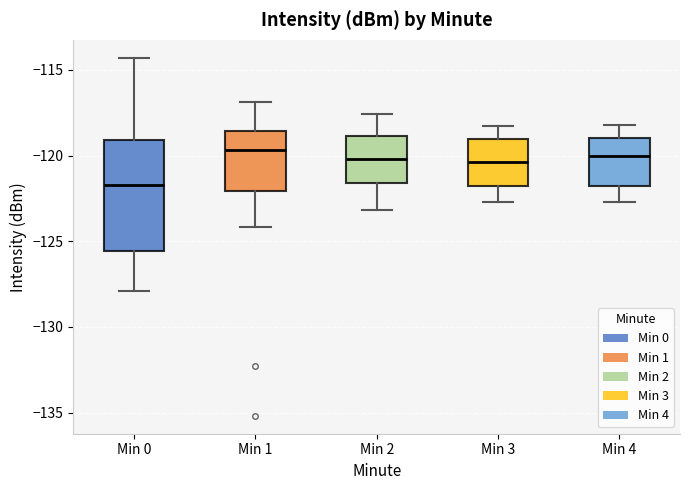

Reading left to right, transcribe this box plot: for each box, give where its median line is, the range the box spans, and where its two whiskers end, as read against the y-axis. The values are not printed on the chart, so give them approximately, as read against the axis.

Min 0: median -121.5, box -125.5 to -119.0, whiskers -128.0 to -114.5
Min 1: median -119.5, box -122.0 to -118.5, whiskers -124.0 to -117.0
Min 2: median -120.0, box -121.5 to -119.0, whiskers -123.0 to -117.5
Min 3: median -120.5, box -122.0 to -119.0, whiskers -122.5 to -118.5
Min 4: median -120.0, box -122.0 to -119.0, whiskers -122.5 to -118.0